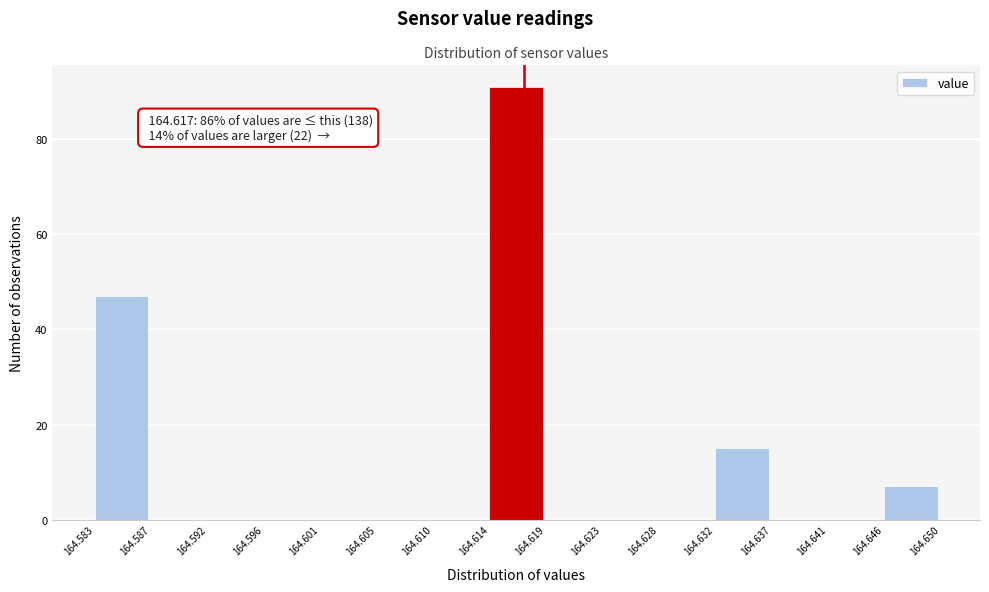

Over which range of the x-axis is the bar tallest?

164.614 to 164.619